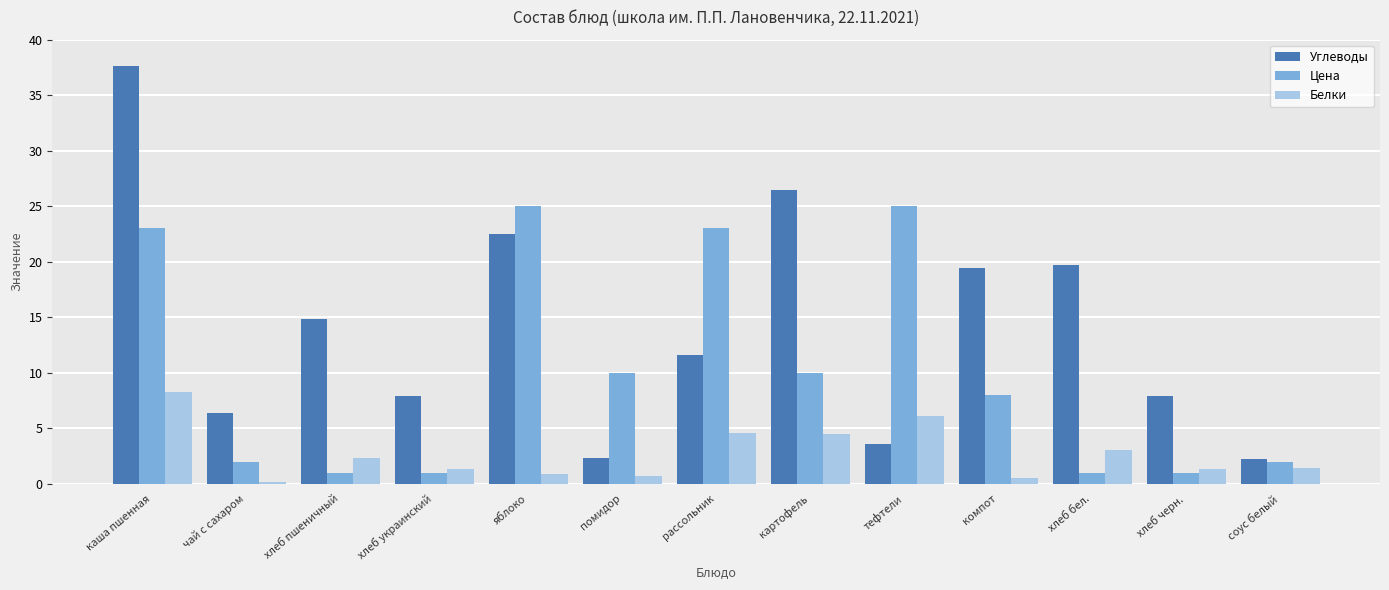

Between чай с сахаром and рассольник, which series saw the biggest shift?

Цена